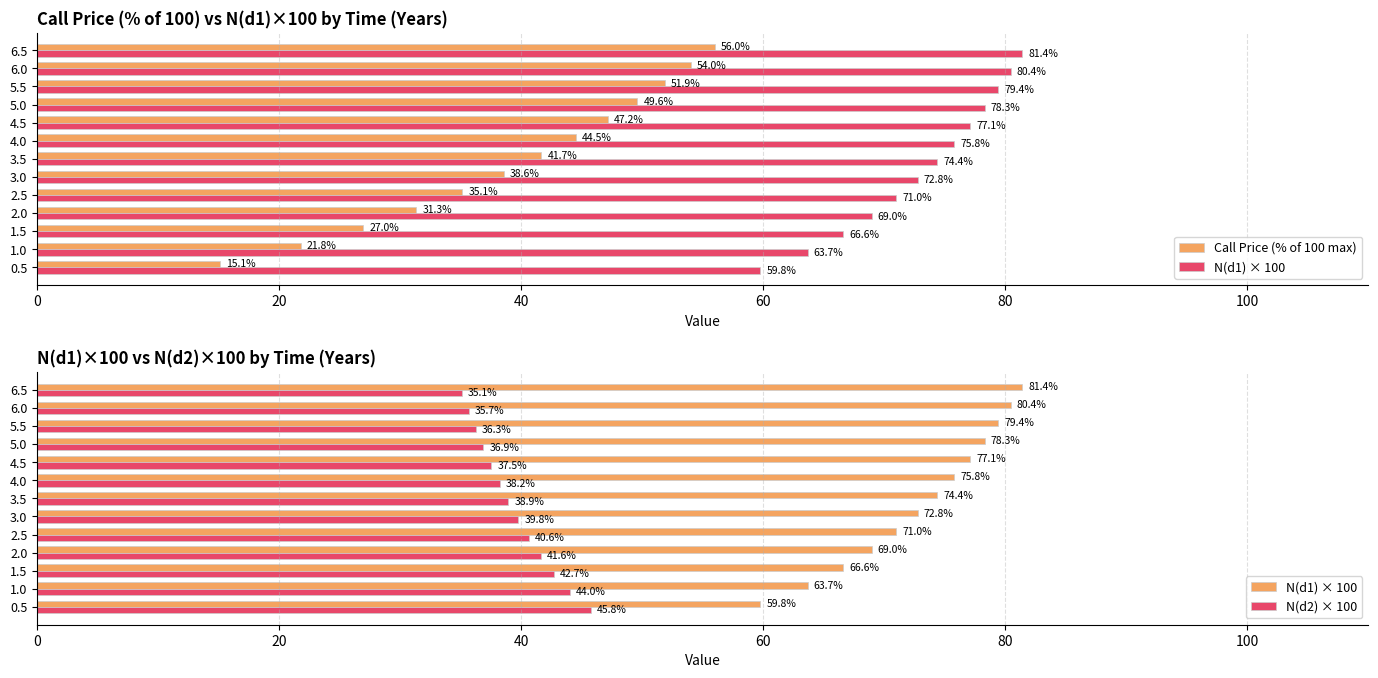

What is the maximum value shown in the chart?

81.4